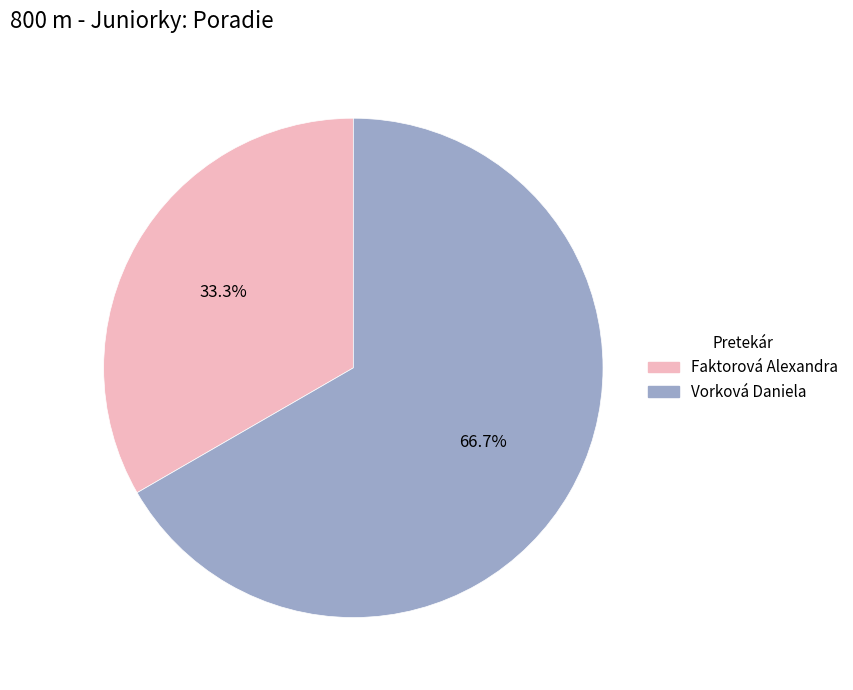

How many slices are in this pie chart?

2